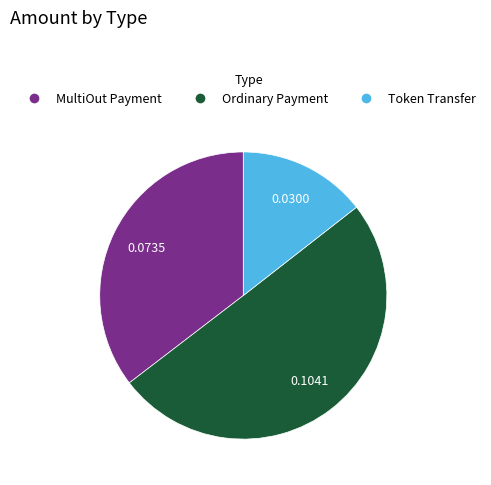

Is it true that Token Transfer is 9% of the pie?

False